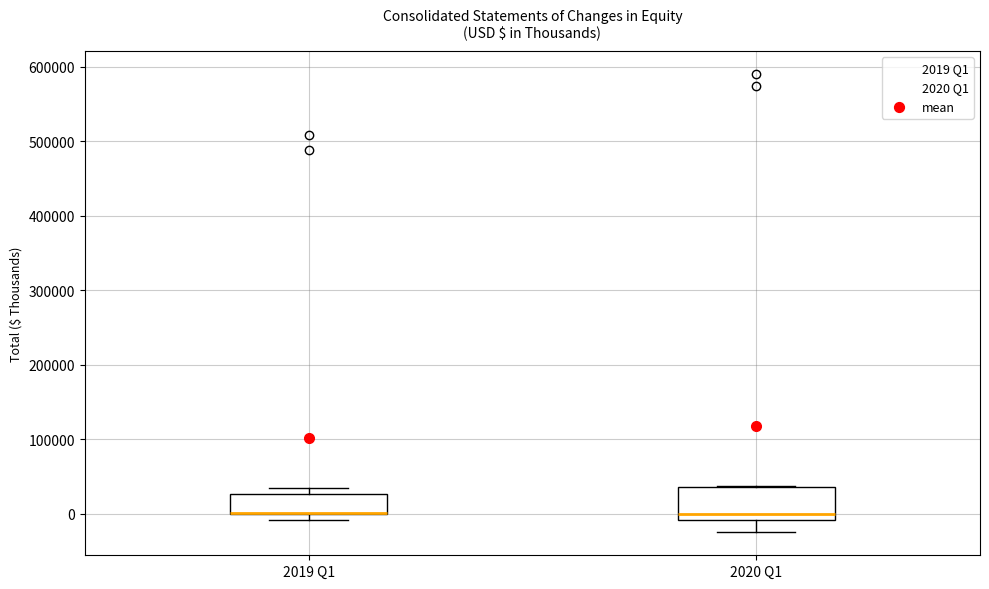

Reading left to right, read every box against the y-axis: the position of its median line, the range the box covers, and the ends of its whiskers. The values are not printed on the chart, so give them approximately, as read against the axis.

2019 Q1: median 0 (drawn on the box's lower edge), box 0 to 30000, whiskers -10000 to 30000 (just above the box's upper edge)
2020 Q1: median 0, box -10000 to 40000, whiskers -30000 to 40000